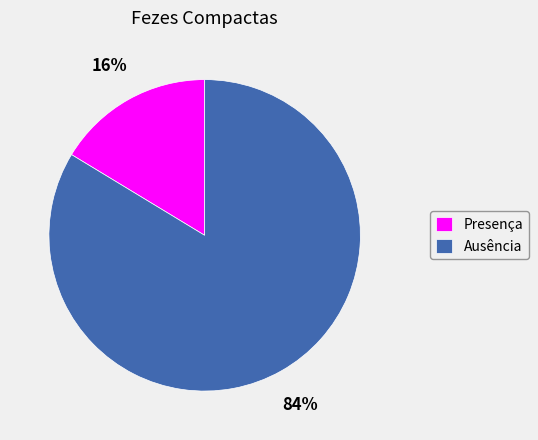

Which has a higher value, Presença or Ausência?

Ausência